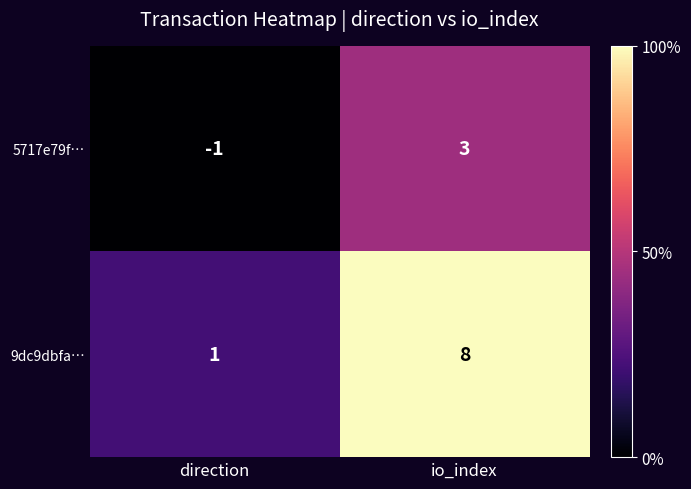

Which series has the largest range (max minus min)?

9dc9dbfa…